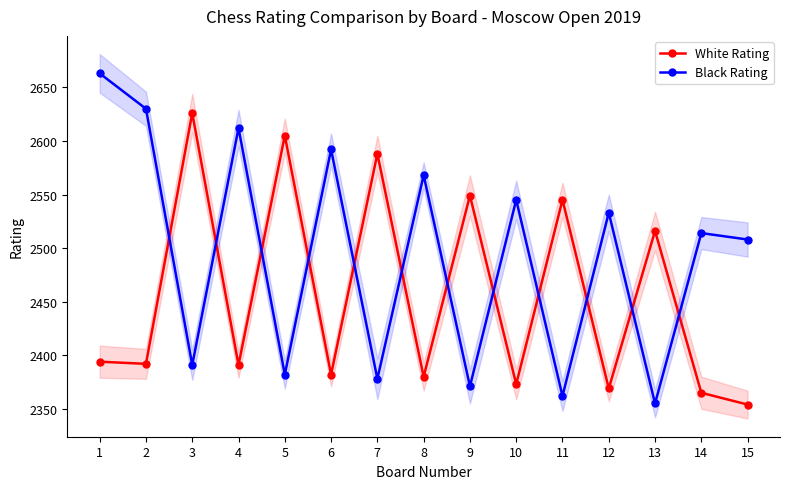

Rank the series by their average value, from lowest to highest.

White Rating, Black Rating